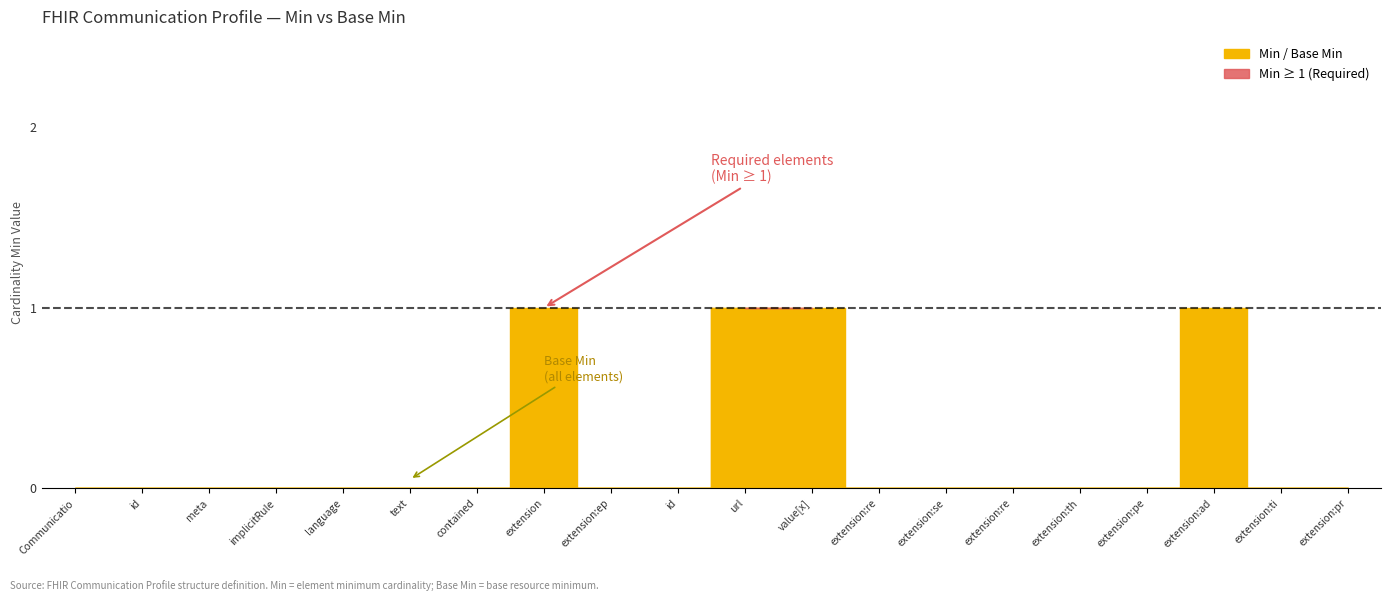

Is the value of Base Min at Communication.extension greater than the value of Min at Communication.extension:administrativeStatus?

No